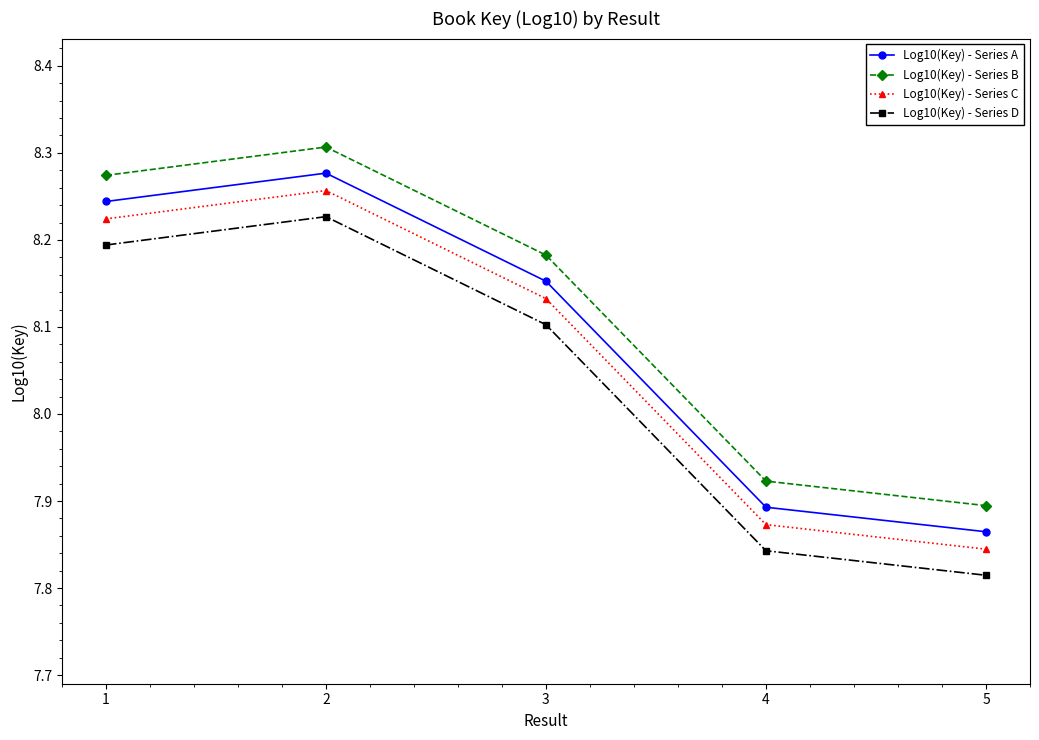

At which label does Log10(Key) - Series C reach its minimum?

5